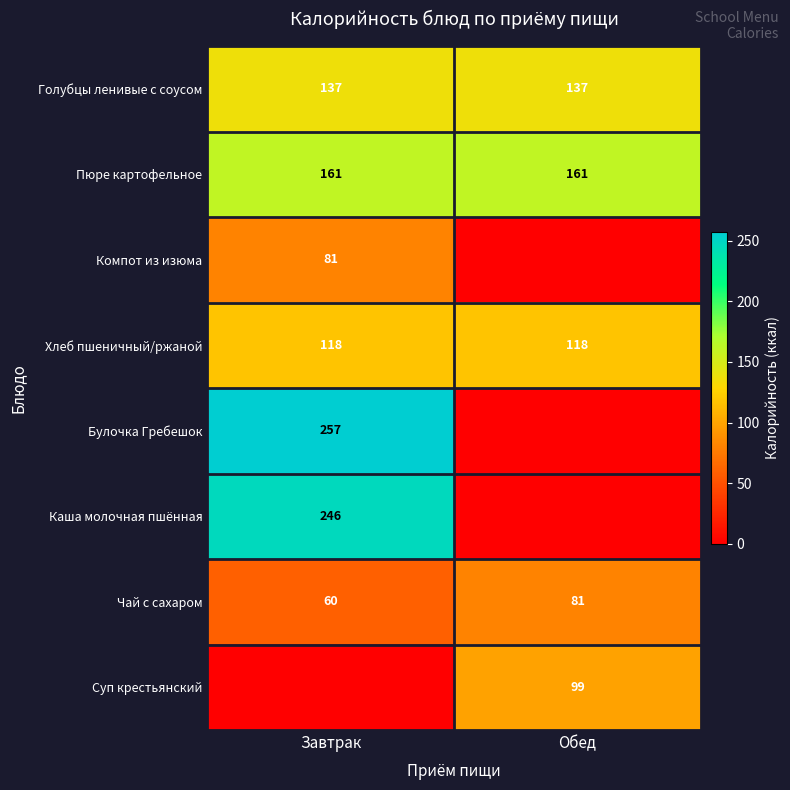

At which label does Чай с сахаром reach its minimum?

Завтрак